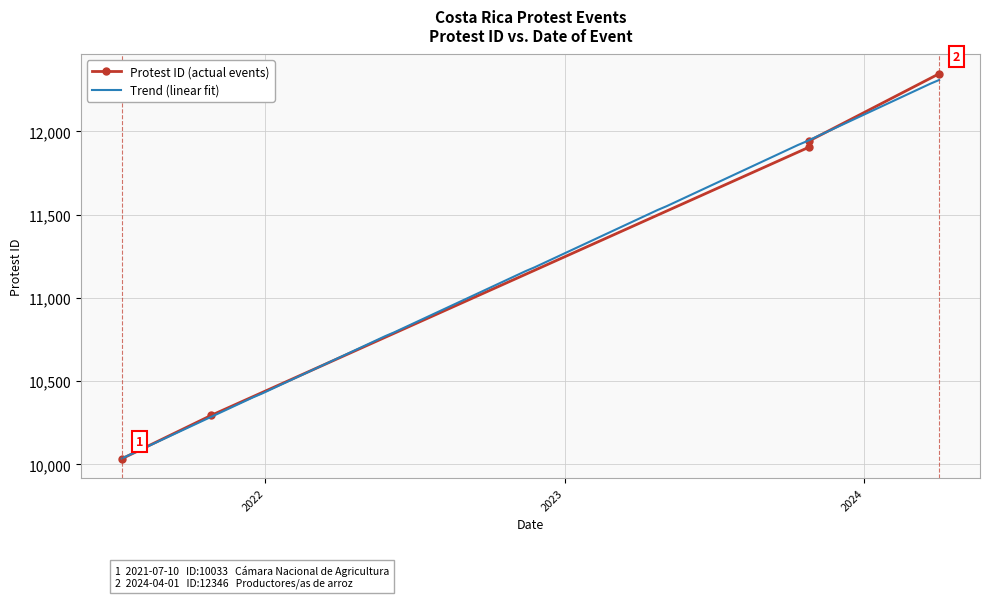

What is the maximum value shown in the chart?

12346